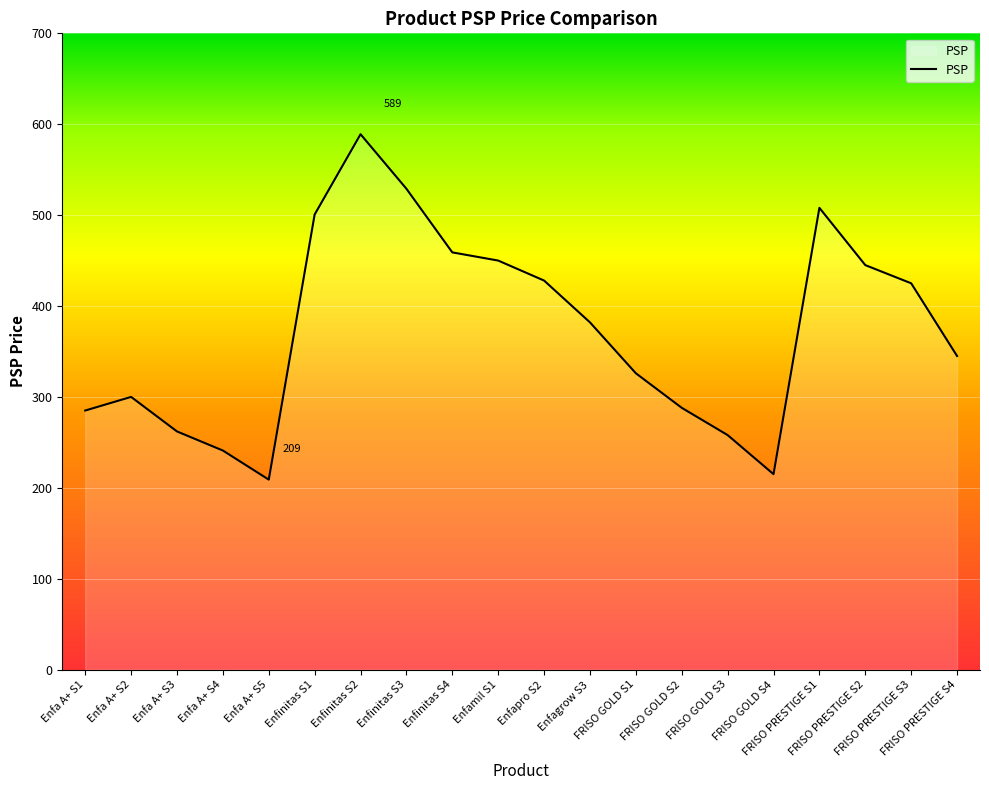

Where is the first local minimum?

Enfa A+ S5